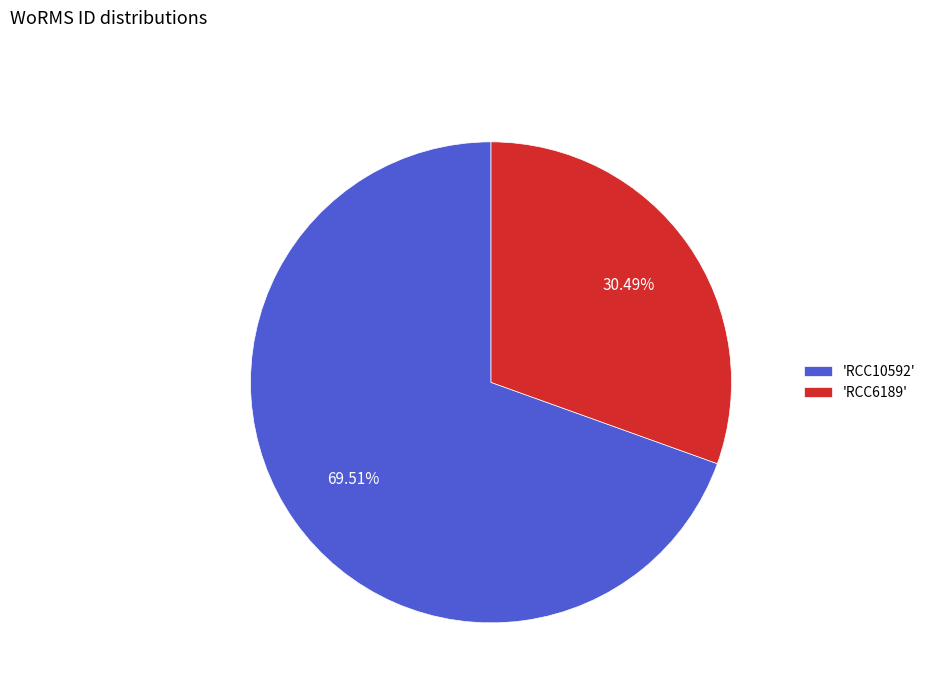

Is the sum of 'RCC10592' and 'RCC6189' greater than half?

Yes